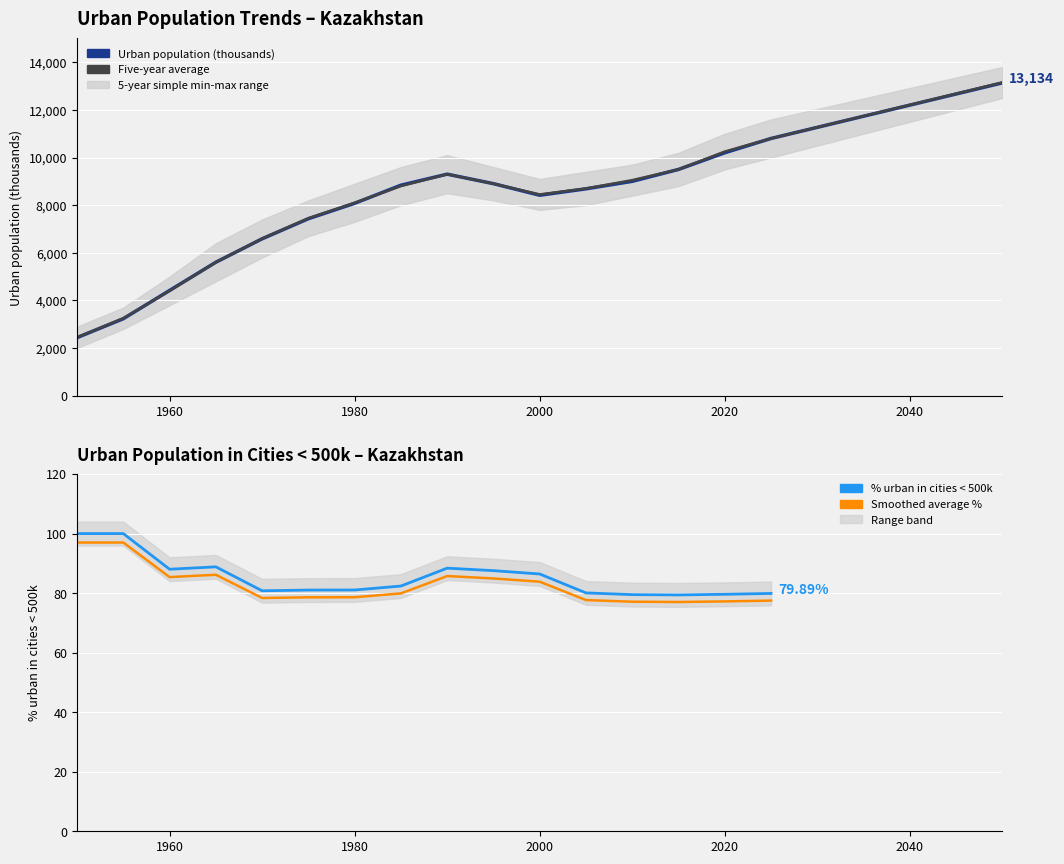

How many data points does each series have?

17